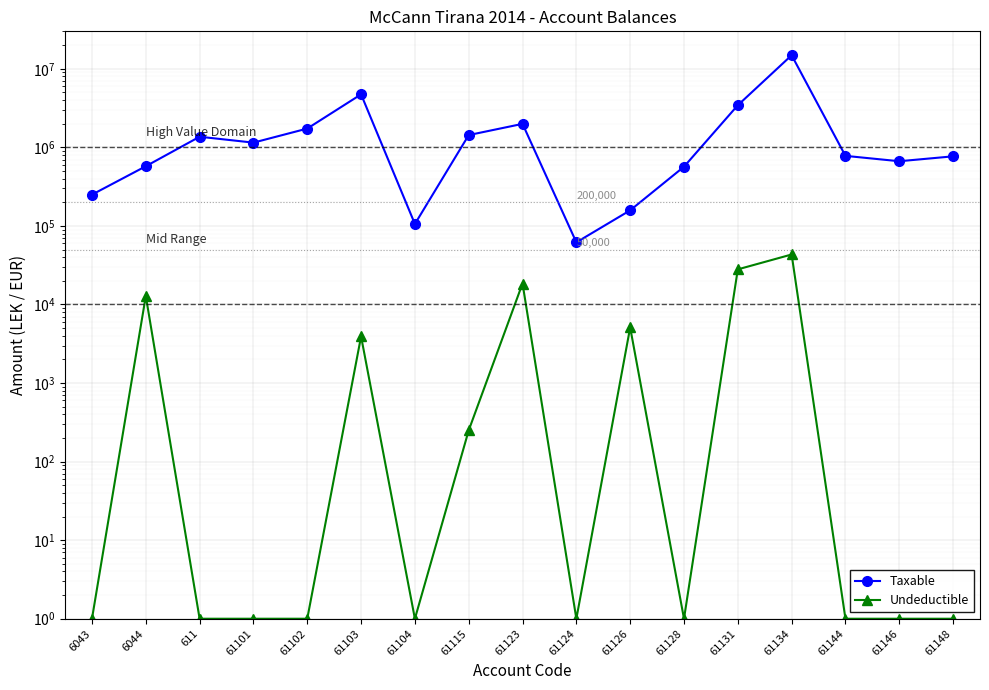

At which category is the sum across all series the highest?

61134